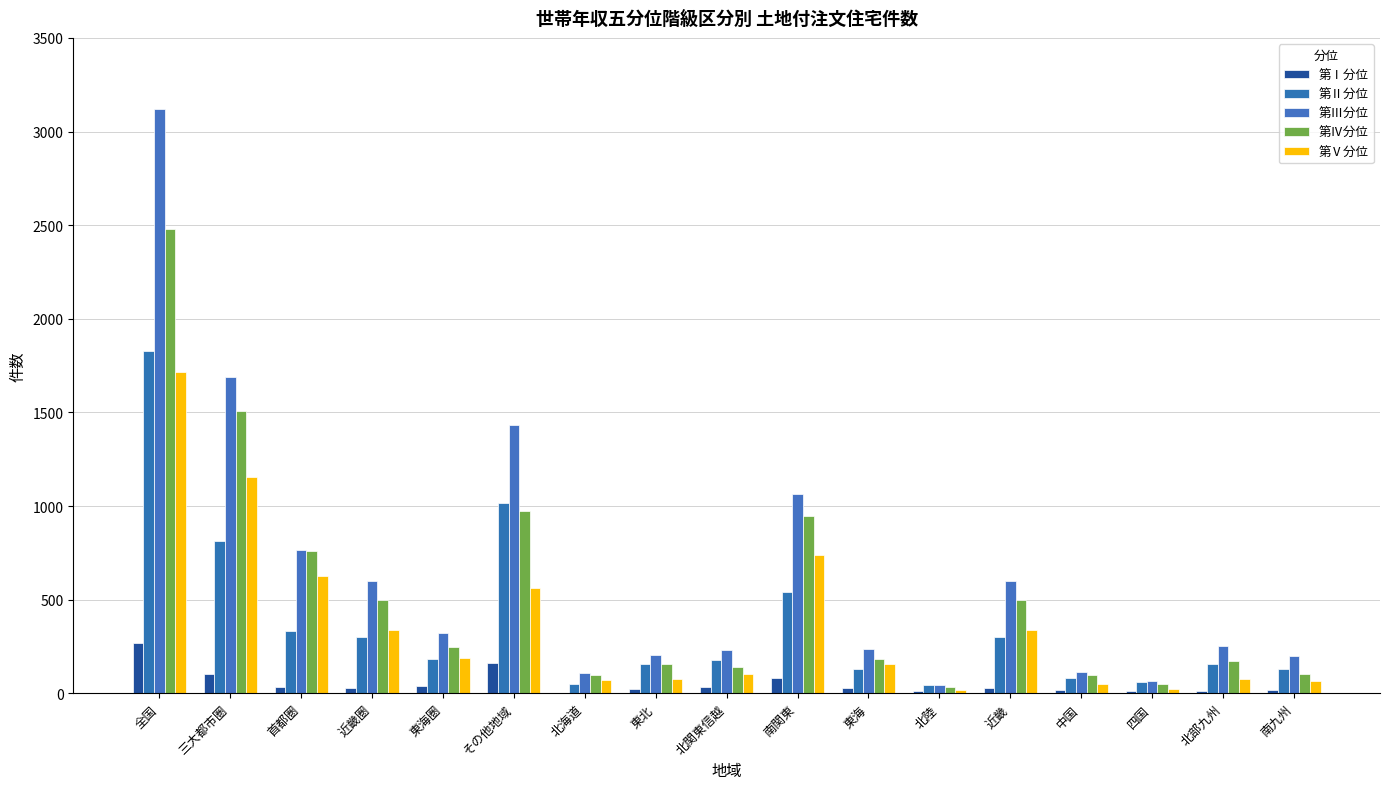

How many data points does each series have?

17